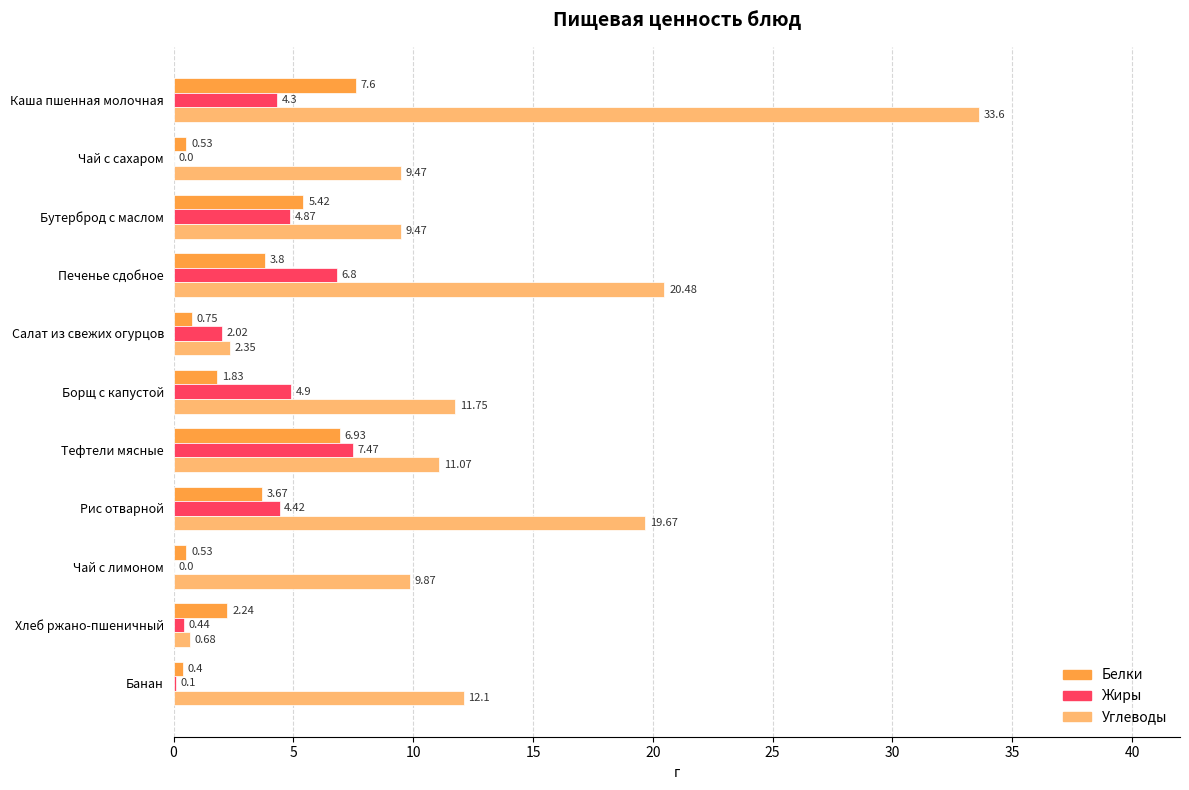

Which series has the largest total across all categories?

Углеводы